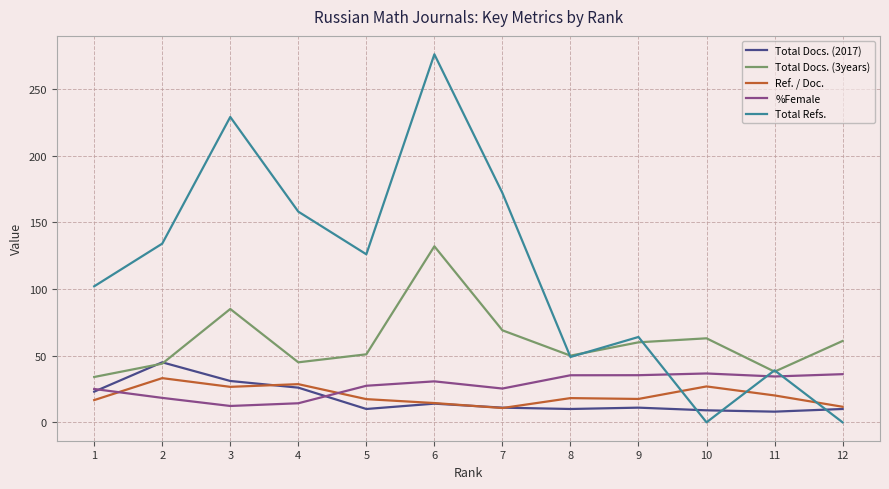

The Total Docs. (3years) series shows 38.0 at 11. True or false?

True